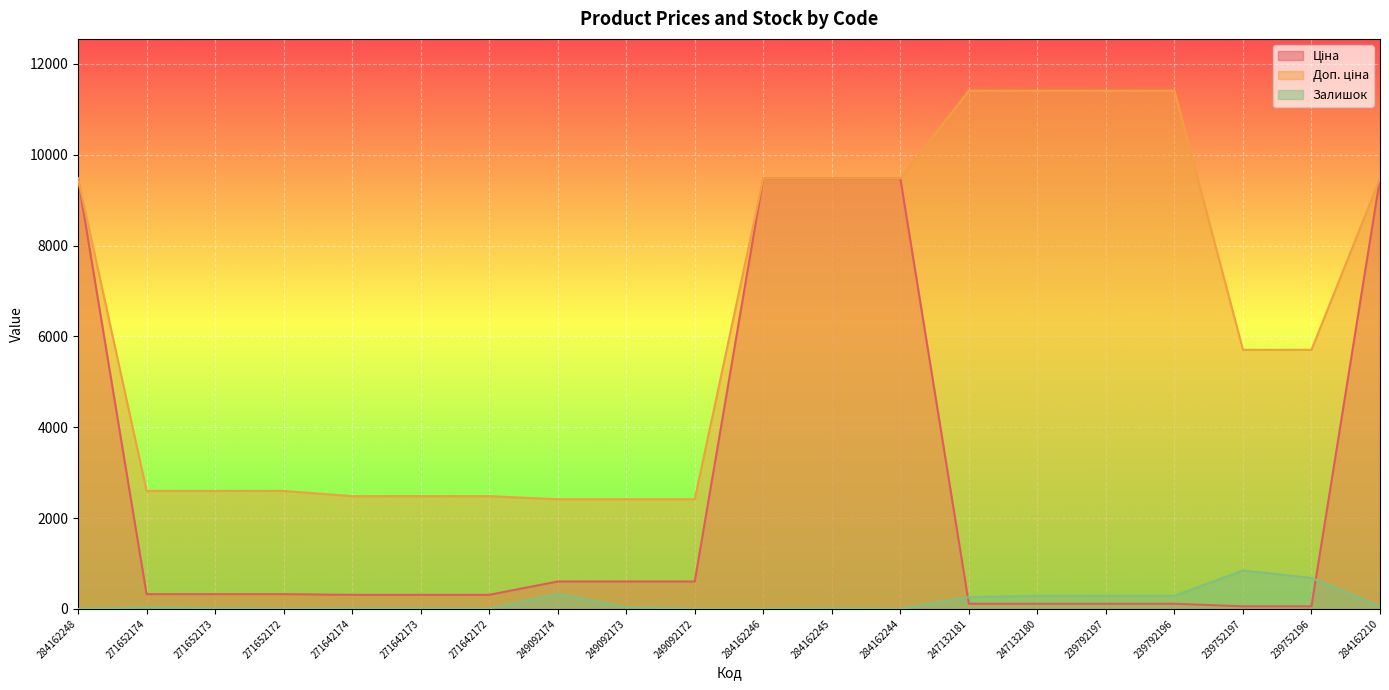

How many lines are shown in the chart?

3